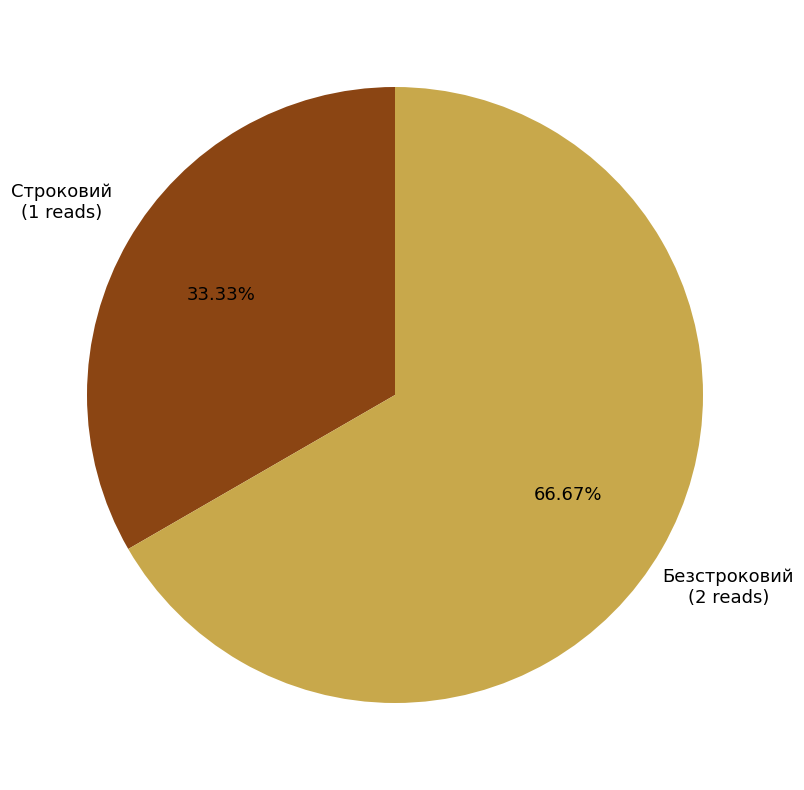

Approximately how many times larger is the value at Безстроковий compared to Строковий?

2.0